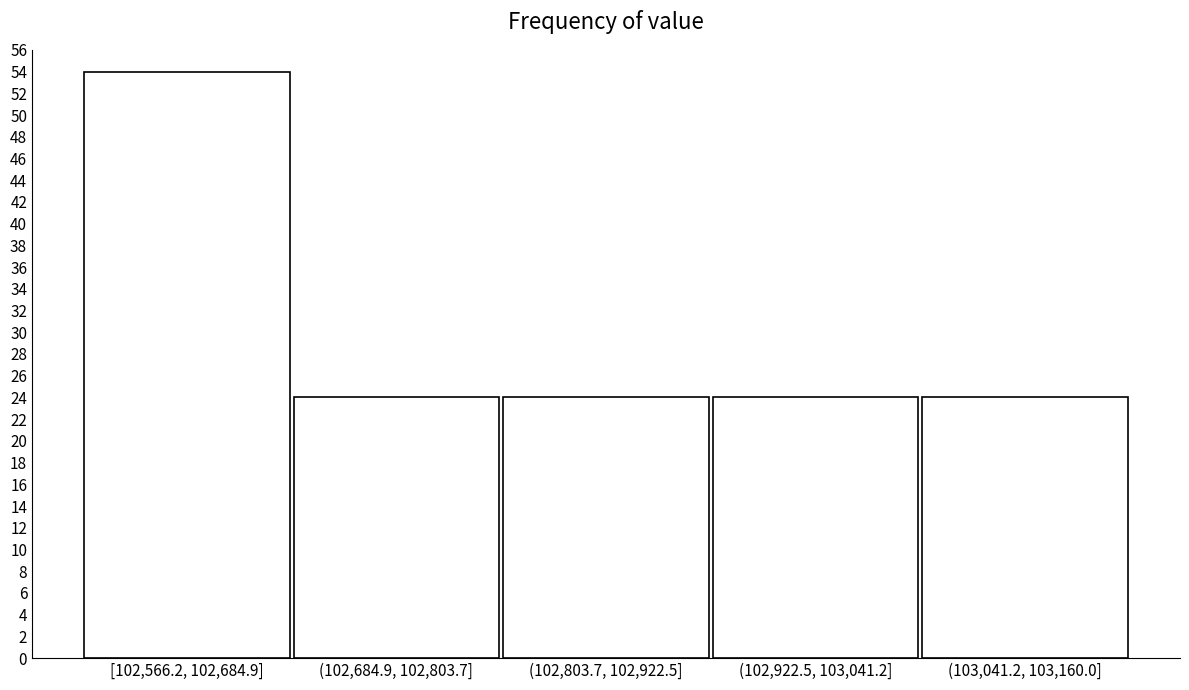

Reading right to left, list all the values displayed in this chart.

(103,041.2, 103,160.0]=24	(102,922.5, 103,041.2]=24	(102,803.7, 102,922.5]=24	(102,684.9, 102,803.7]=24	[102,566.2, 102,684.9]=54